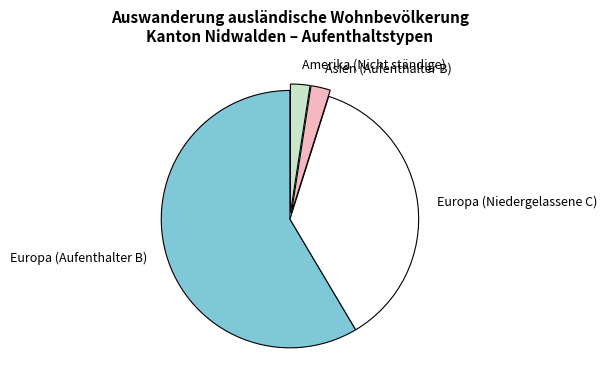

Does Europa (Aufenthalter B) represent more than half of the total?

Yes